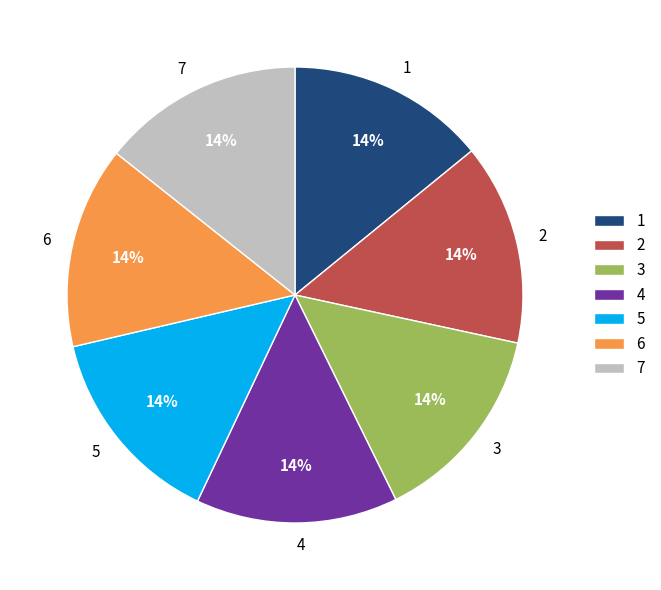

The 3 slice represents 22% of the pie. True or false?

False